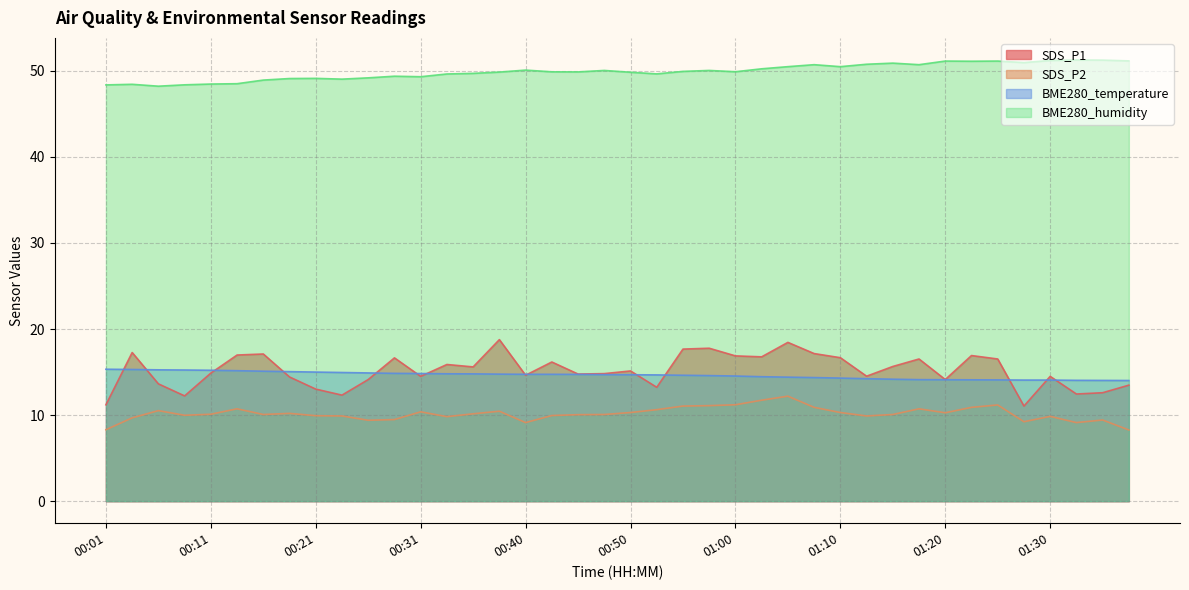

Rank the series at 00:23 from highest to lowest value.

BME280_humidity, BME280_temperature, SDS_P1, SDS_P2